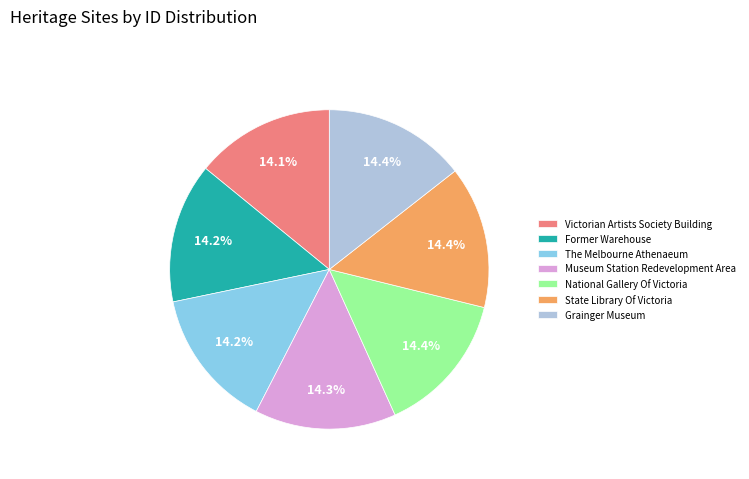

Count the number of slices in the pie.

7